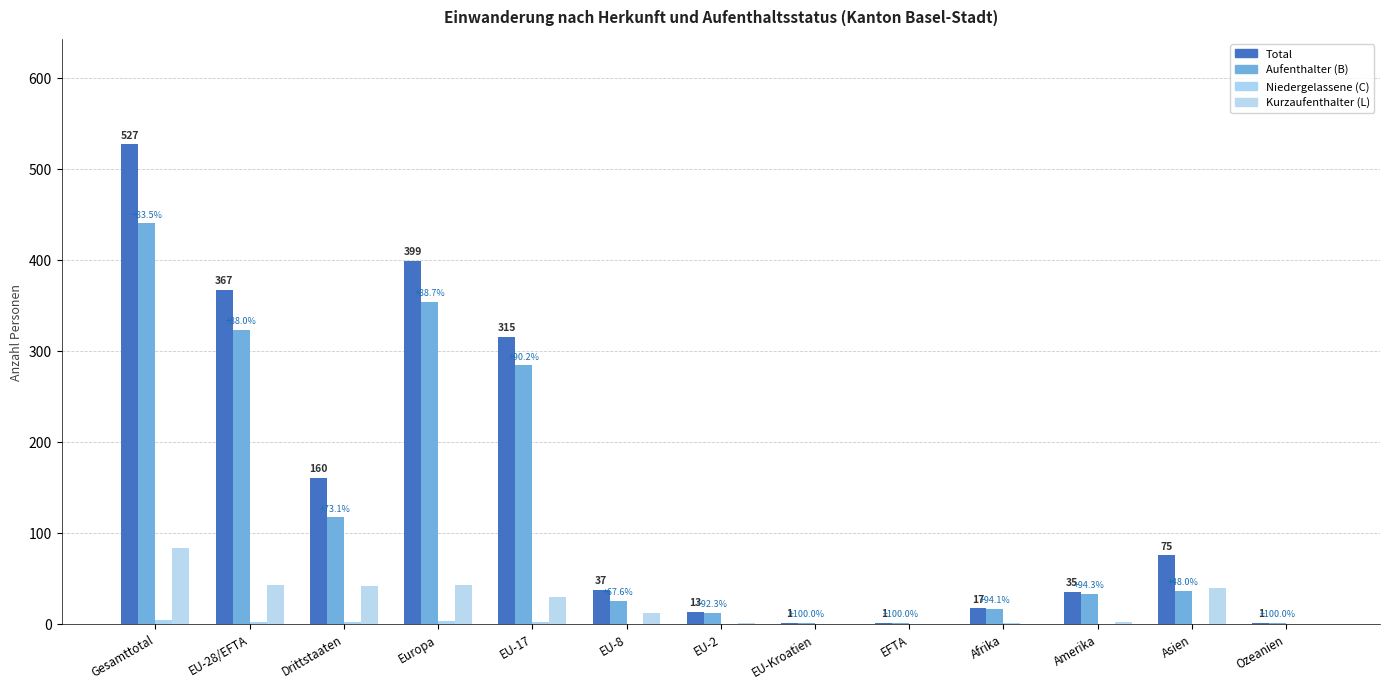

Is the value of Kurzaufenthalter (L) at Gesamttotal greater than the value of Total at Ozeanien?

Yes